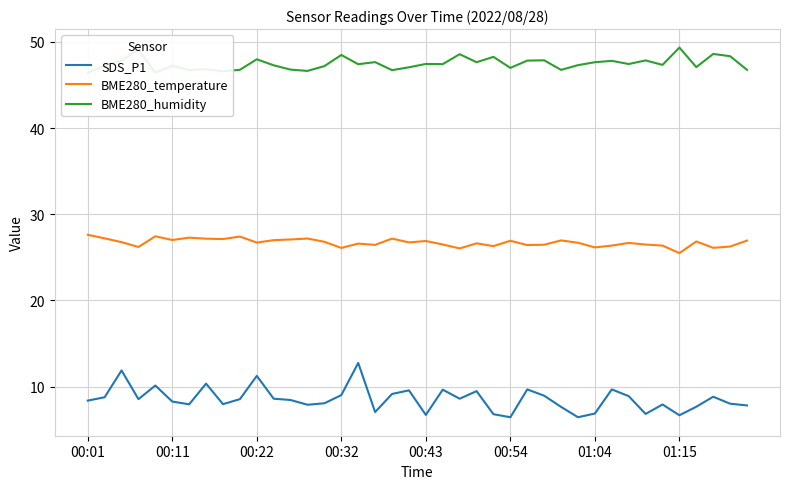

The value of BME280_humidity at 38 is 83.8. True or false?

False